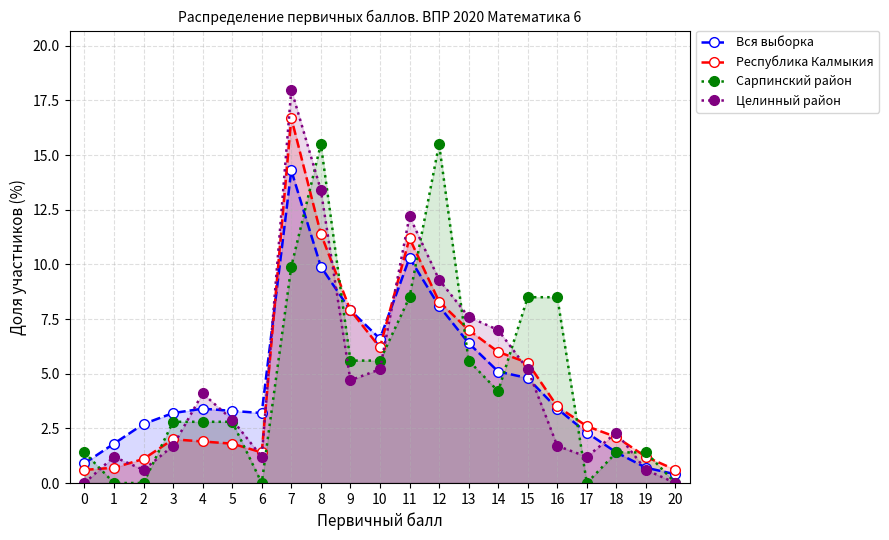

What are all the series names shown in the legend?

Вся выборка, Республика Калмыкия, Сарпинский район, Целинный район